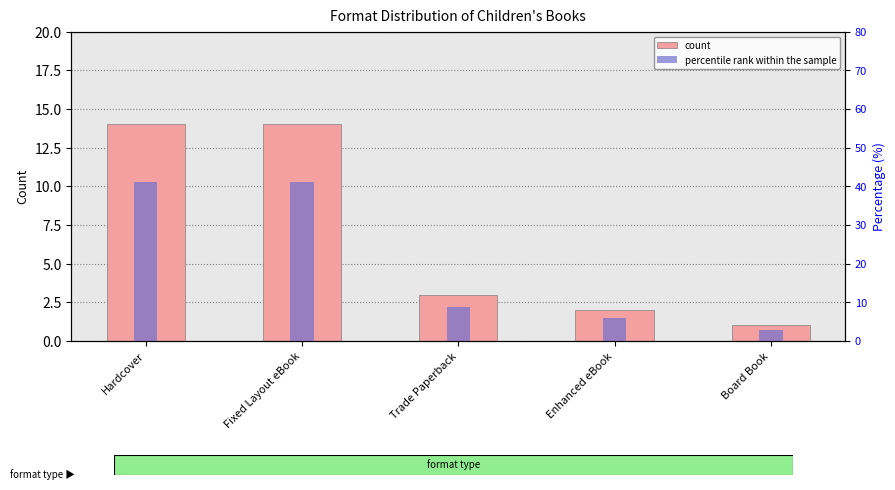

What is the label of the 1st bar from the left?

Hardcover